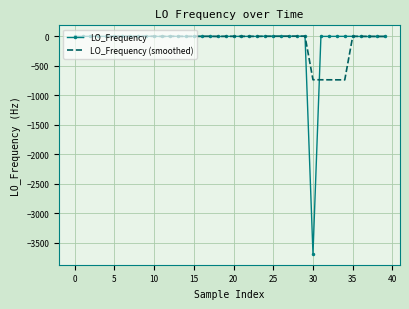

What is the minimum value shown in the chart?

-3683.7